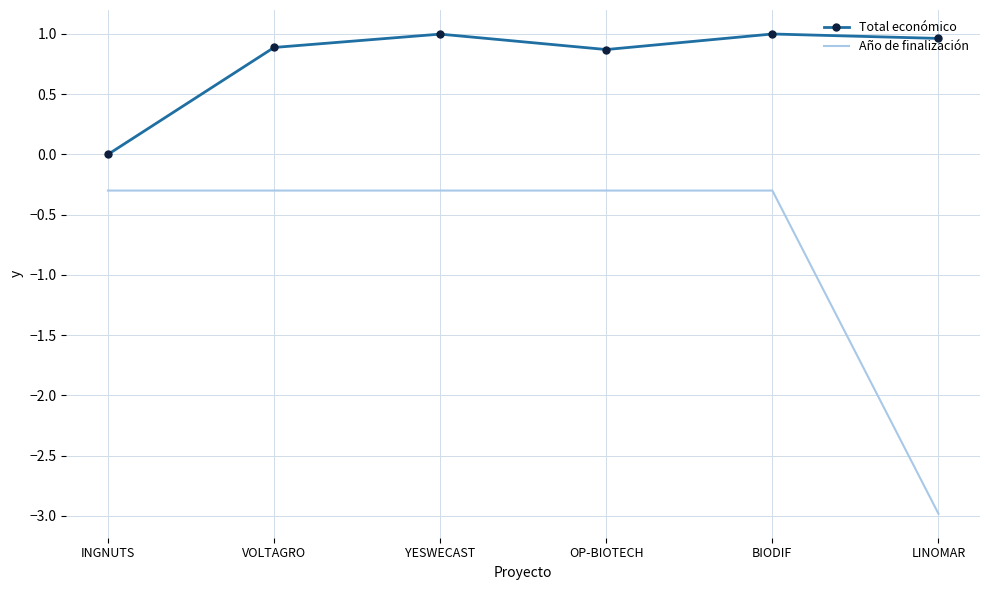

What position from the left is BIODIF?

5